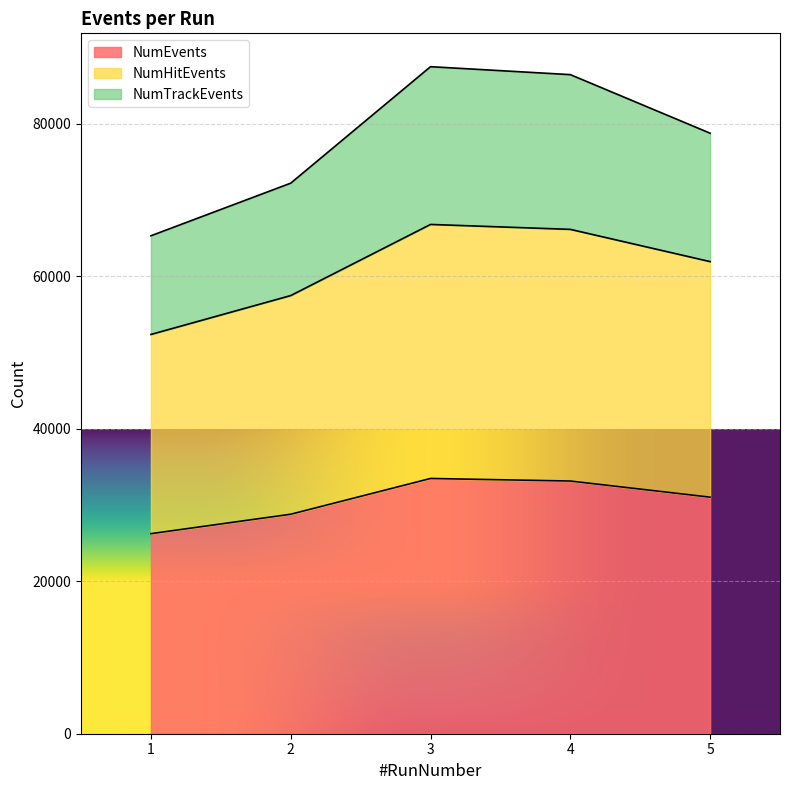

What are all the series names shown in the legend?

NumEvents, NumHitEvents, NumTrackEvents